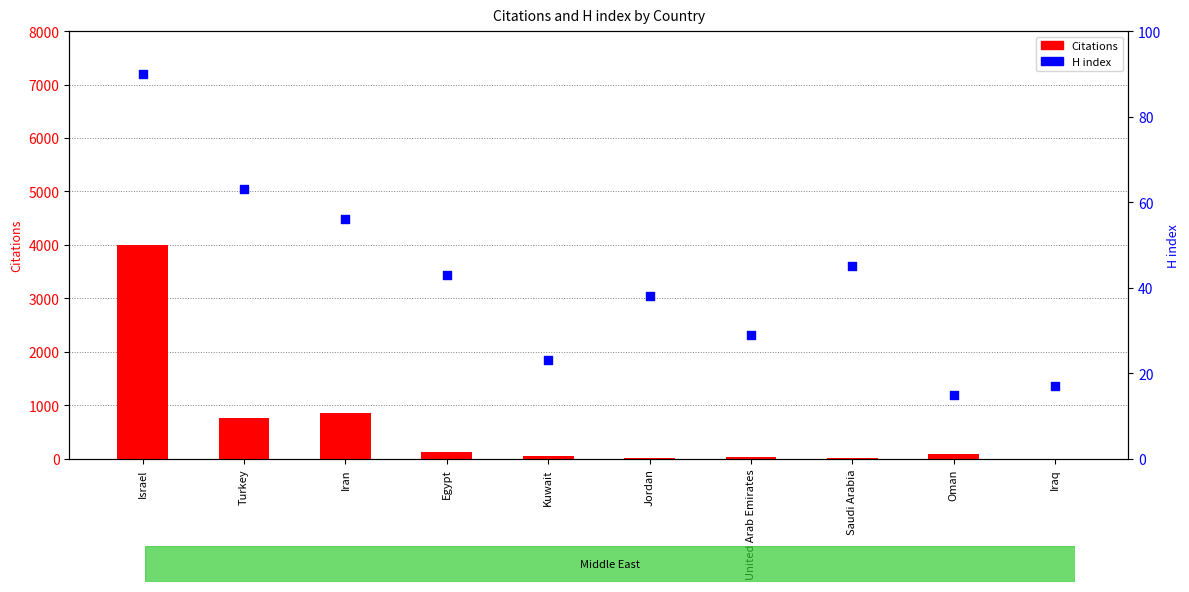

Which series has the largest Y range (max minus min)?

Citations